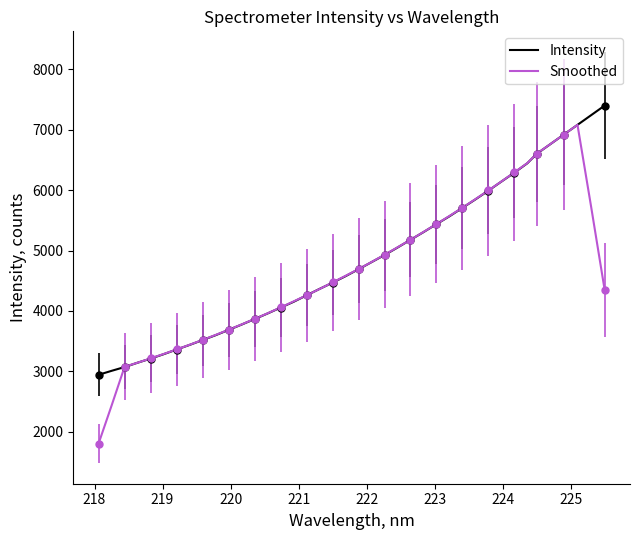

How many values in the Intensity series are below 4689?

20